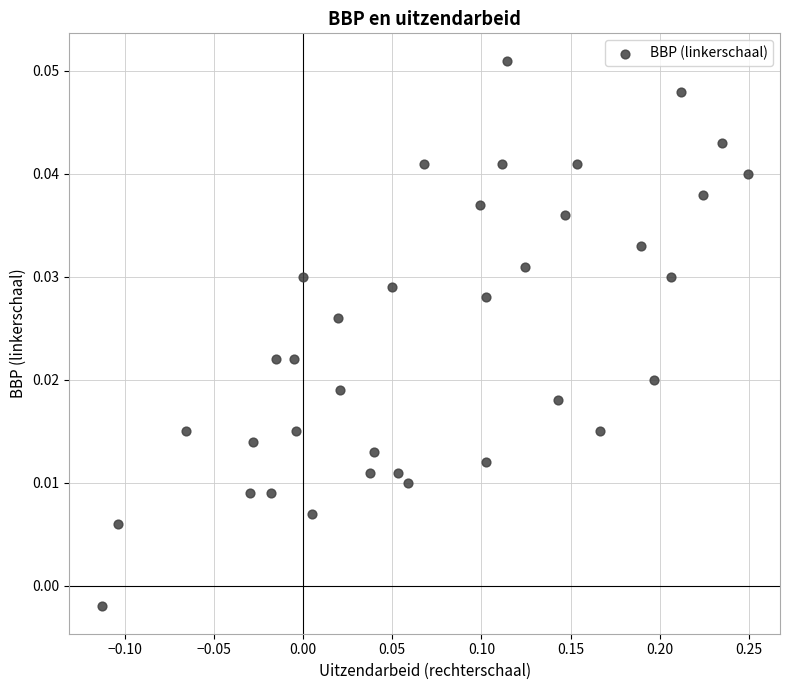

What is the range of X values (max minus min)?

0.4